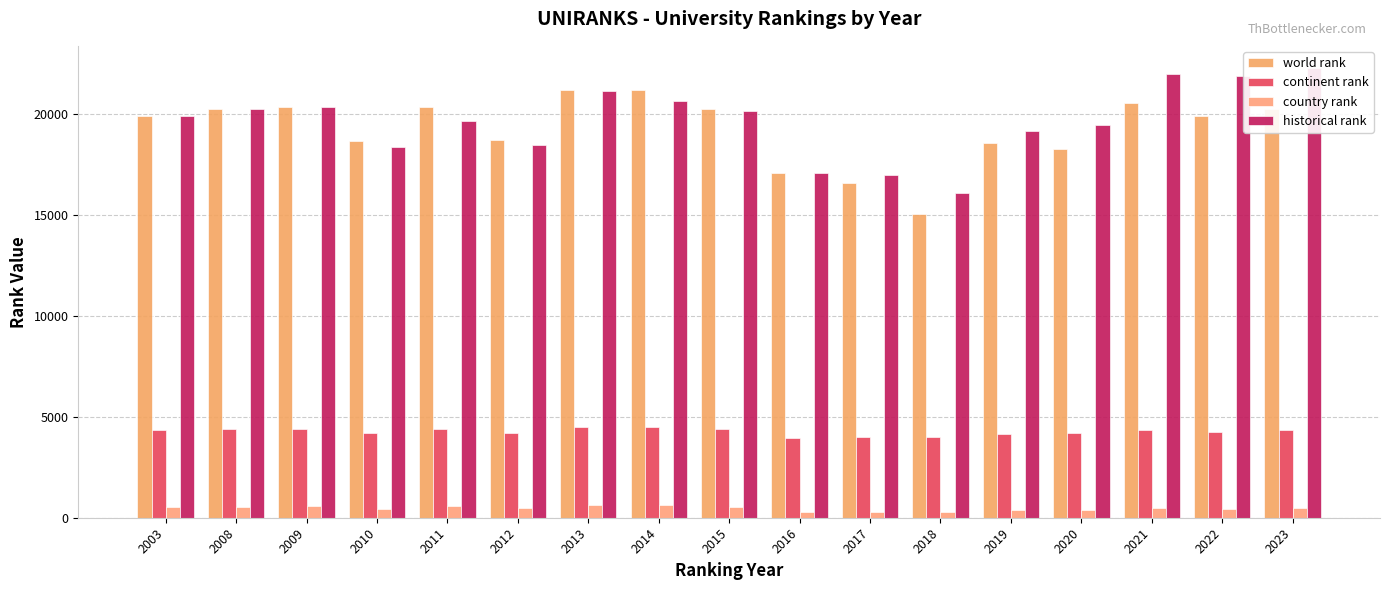

How many values in the historical rank series exceed 19859?

8